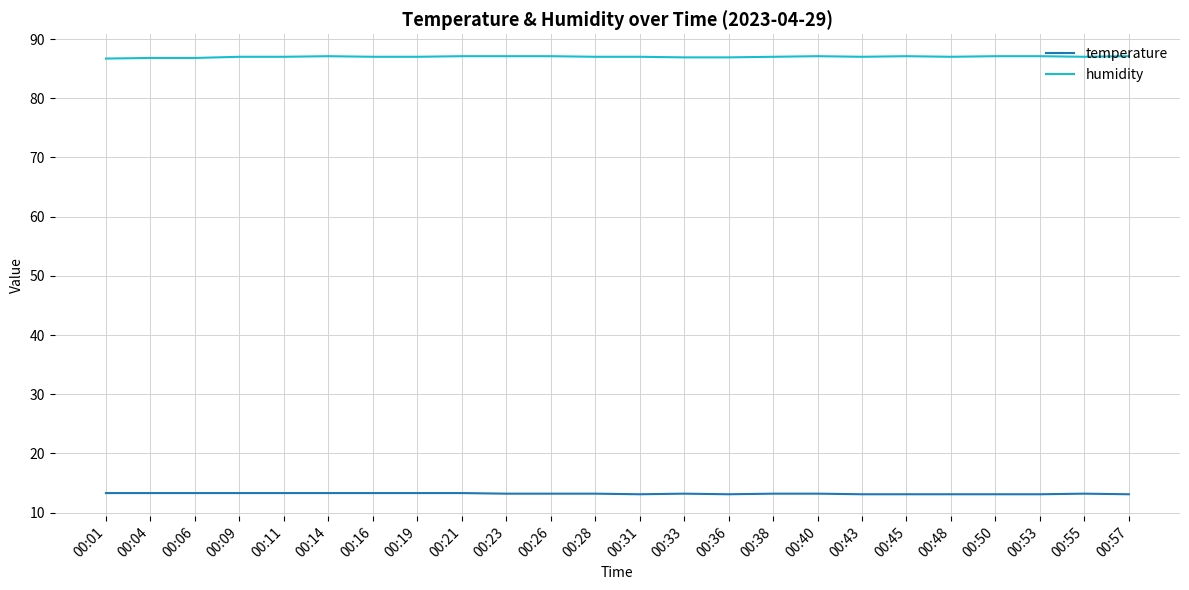

List the series in order of their overall mean, lowest first.

temperature, humidity